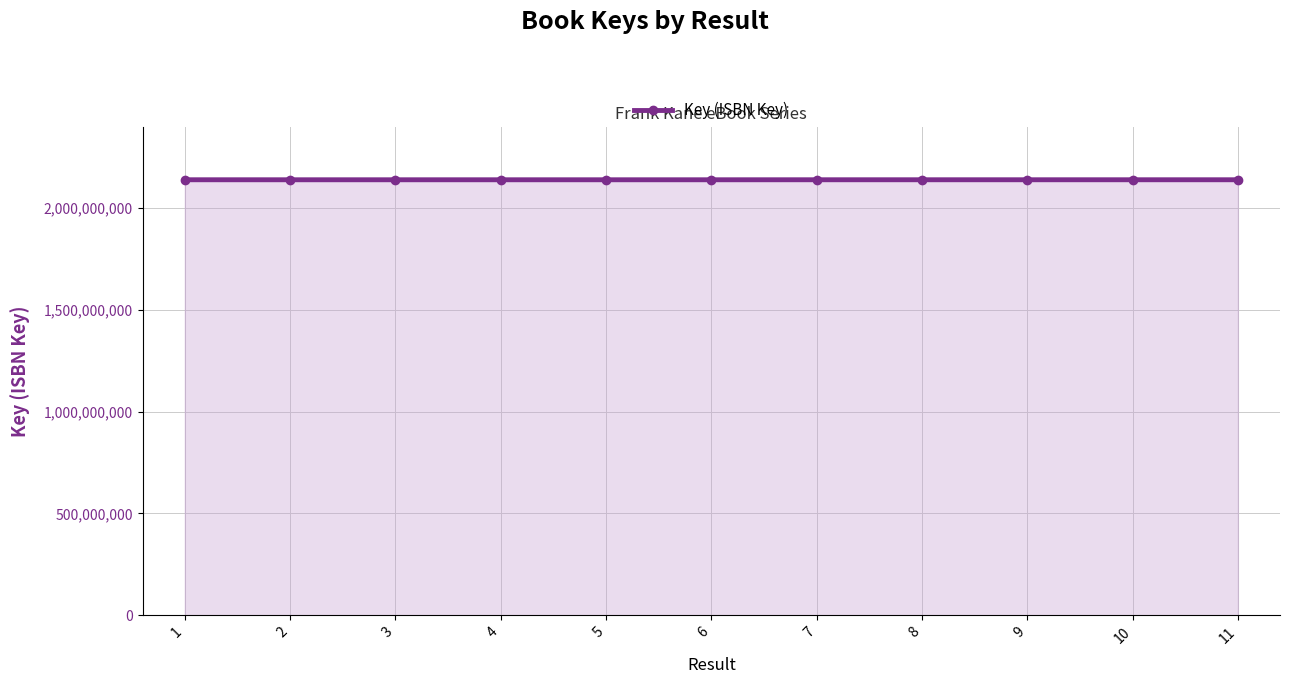

At which category does the data reach its first local valley?

2